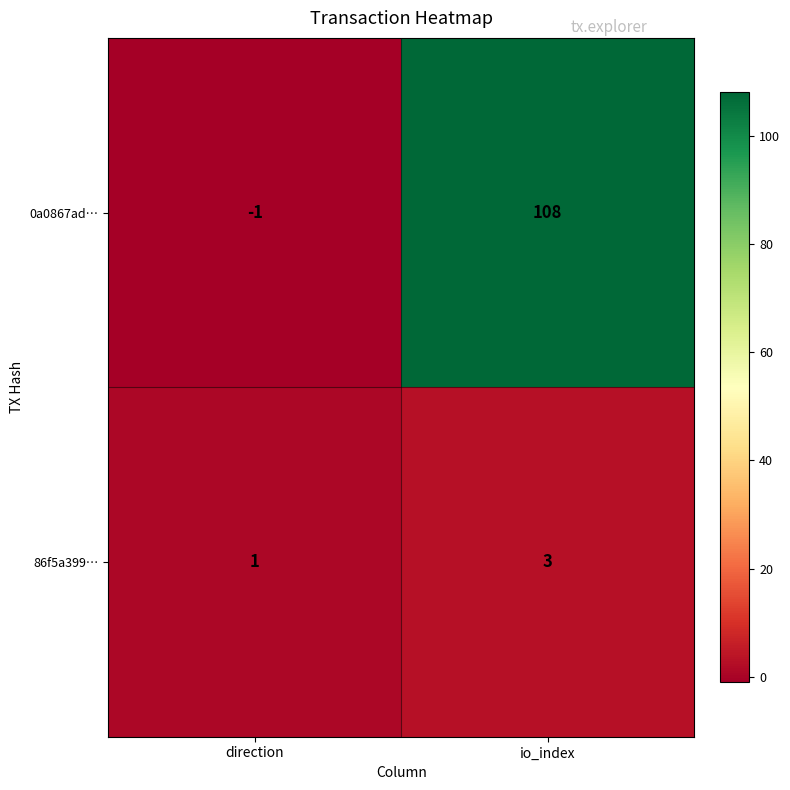

True or false: 86f5a399… has a value of 3 at io_index.

True